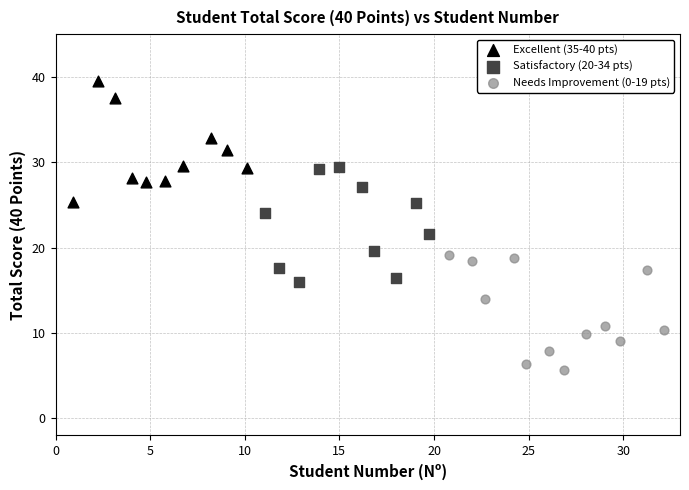

Which series reaches the minimum Y coordinate?

Needs Improvement (0-19 pts)